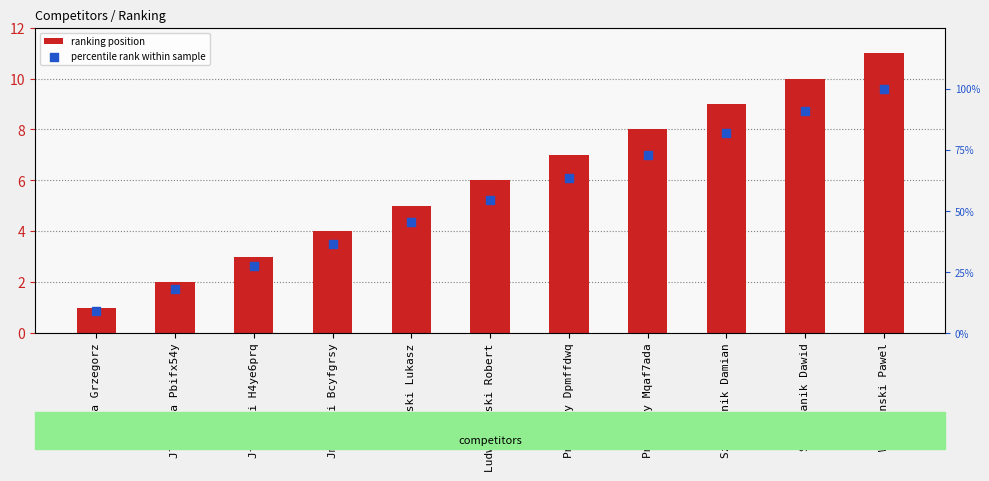

Which series reaches the maximum Y coordinate?

percentile rank within sample